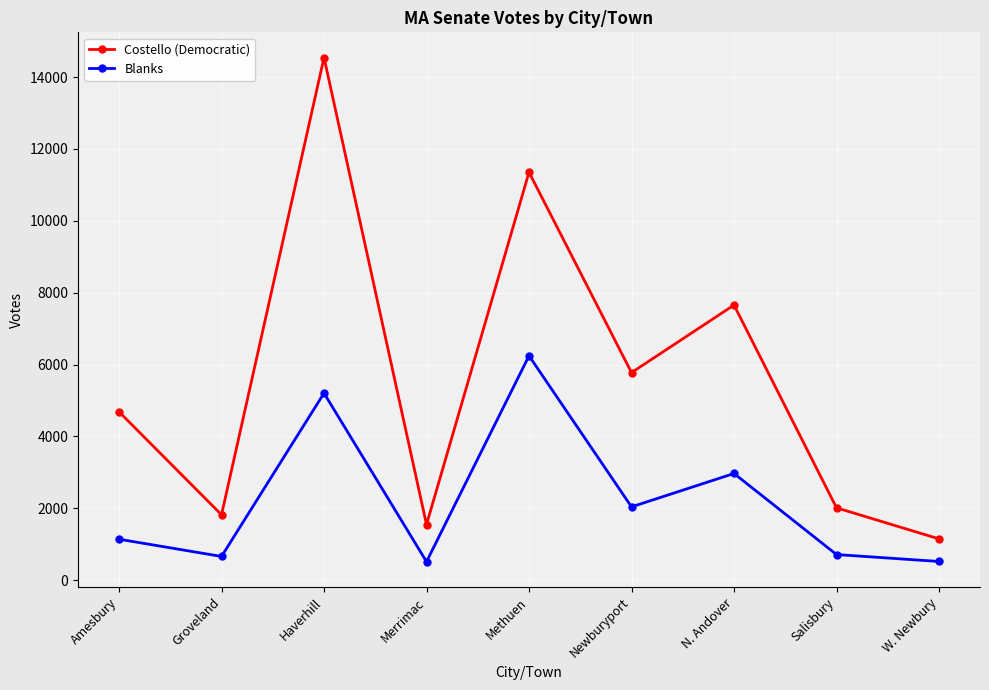

How many distinct data groups are displayed?

2